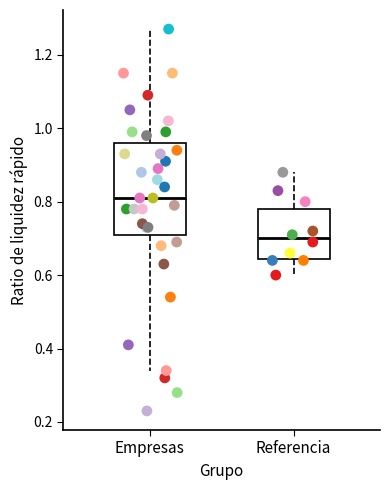

Reading left to right, read every box against the y-axis: the position of its median line, the range the box covers, and the ends of its whiskers. The values are not printed on the chart, so give them approximately, as read against the axis.

Empresas: median 0.82, box 0.72 to 0.96, whiskers 0.34 to 1.28
Referencia: median 0.70, box 0.64 to 0.78, whiskers 0.60 to 0.88